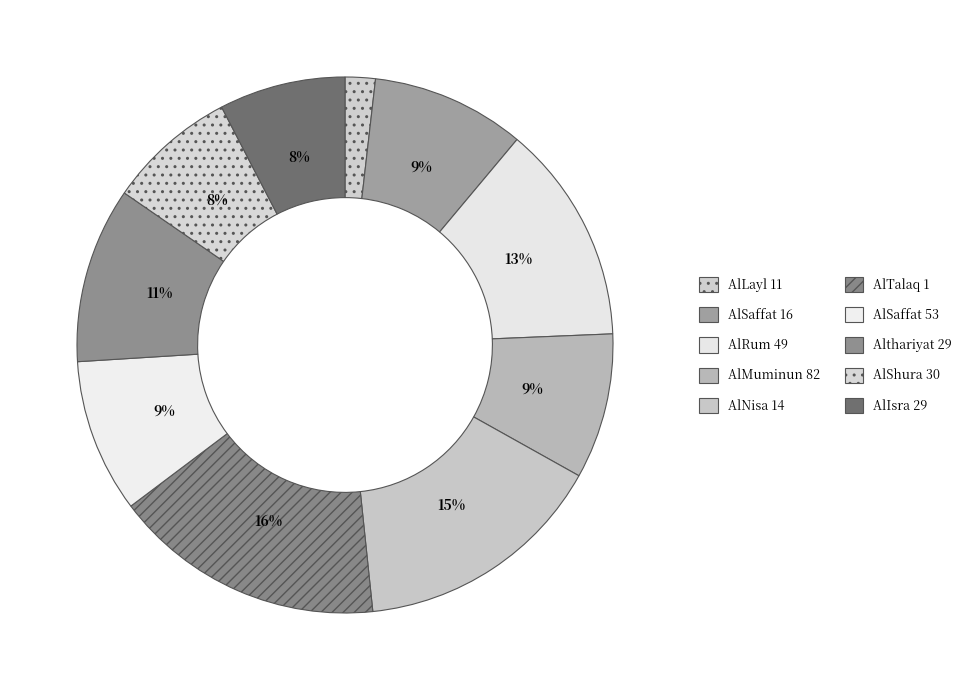

Which category has the biggest portion of the pie?

AlTalaq 1